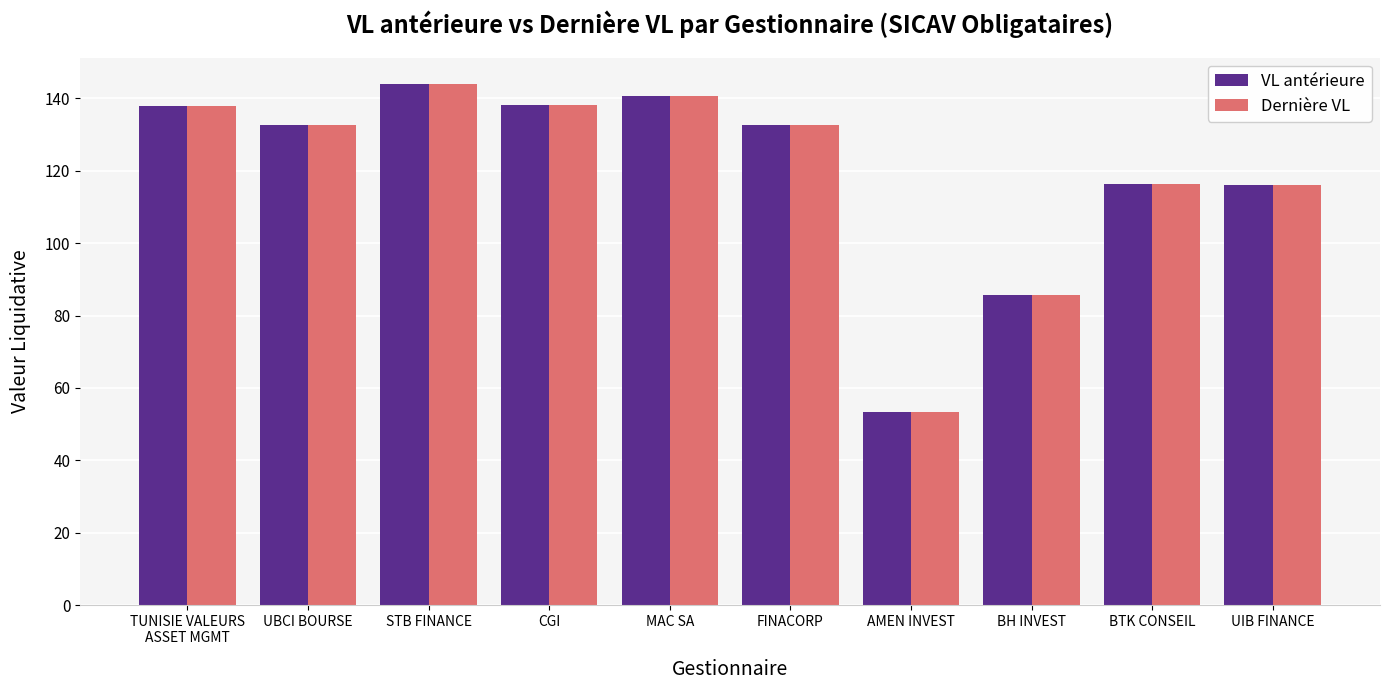

Is it true that Dernière VL equals 176.4 at UIB FINANCE?

False